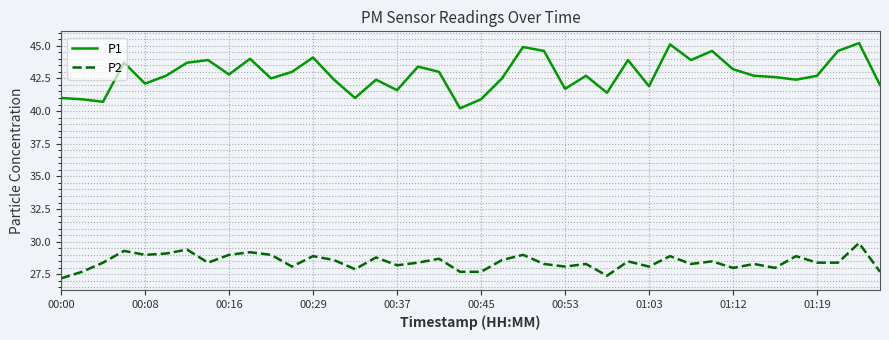

Rank the series by their maximum value, from lowest to highest.

P2, P1